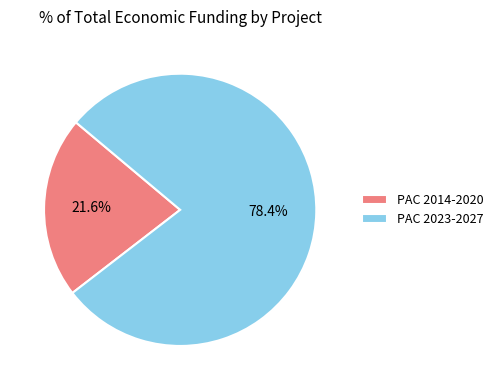

What is the ratio of the value at PAC 2023-2027 to the value at PAC 2014-2020?

3.6